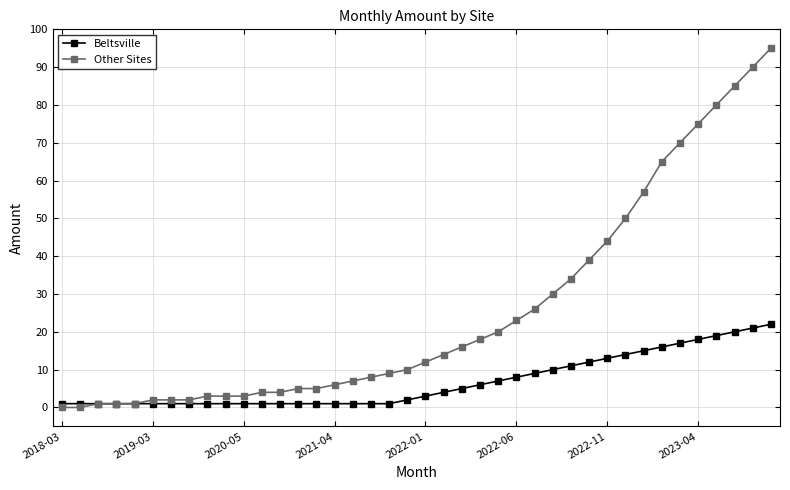

What is the greatest value displayed?

95